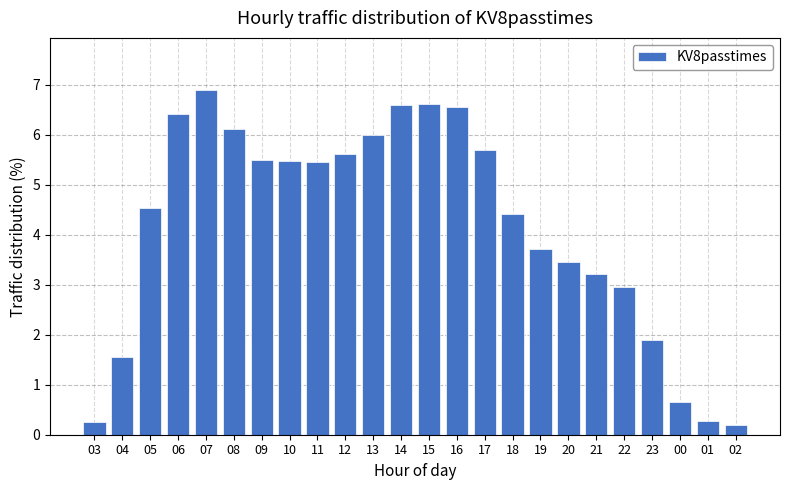

Reading right to left, list all the values displayed in this chart.

02=0.2	01=0.3	00=0.7	23=1.9	22=3.0	21=3.2	20=3.5	19=3.7	18=4.4	17=5.7	16=6.6	15=6.6	14=6.6	13=6.0	12=5.6	11=5.5	10=5.5	09=5.5	08=6.1	07=6.9	06=6.4	05=4.5	04=1.6	03=0.3